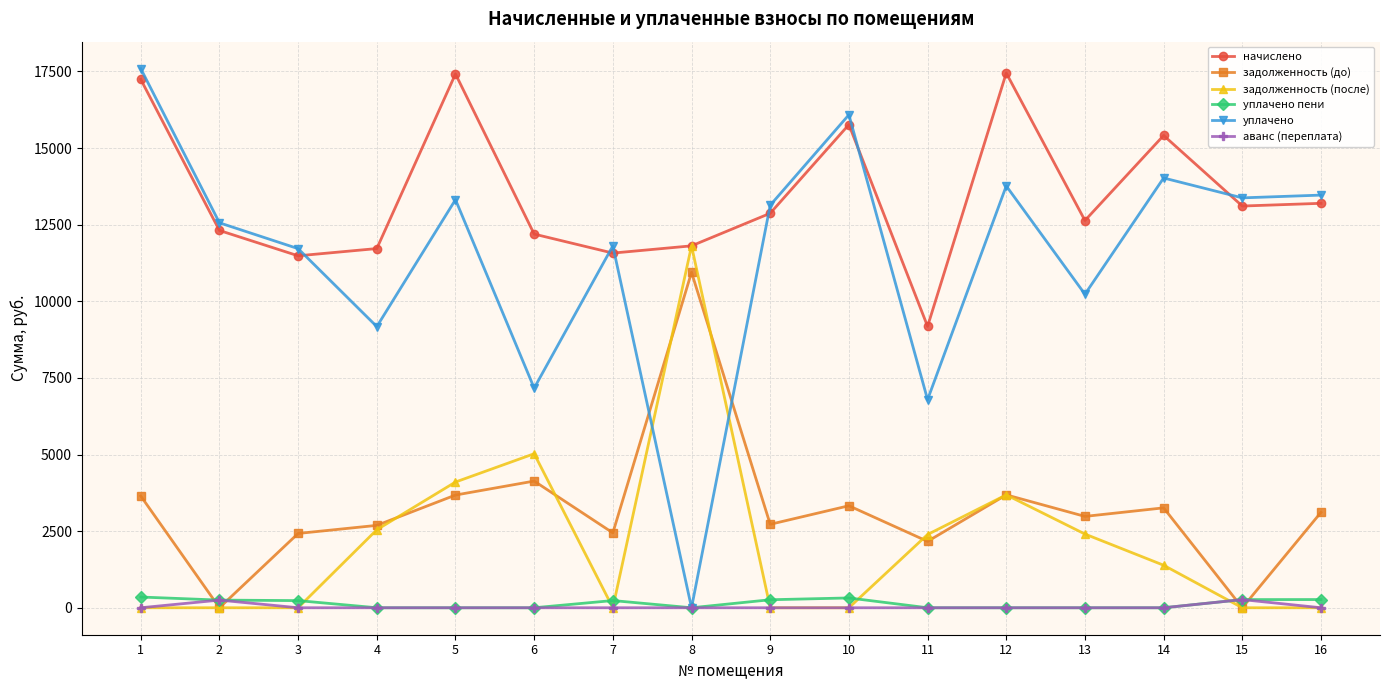

Count the number of categories in the chart.

16